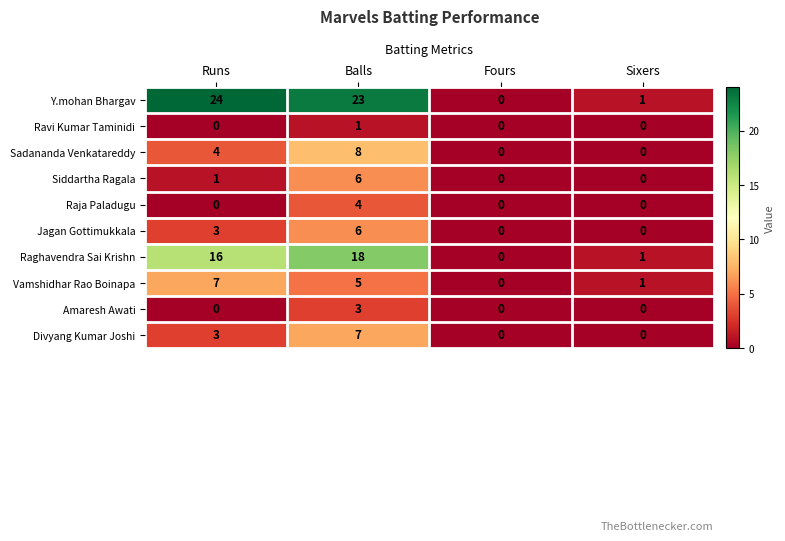

Which series has the widest spread of values?

Y.mohan Bhargav